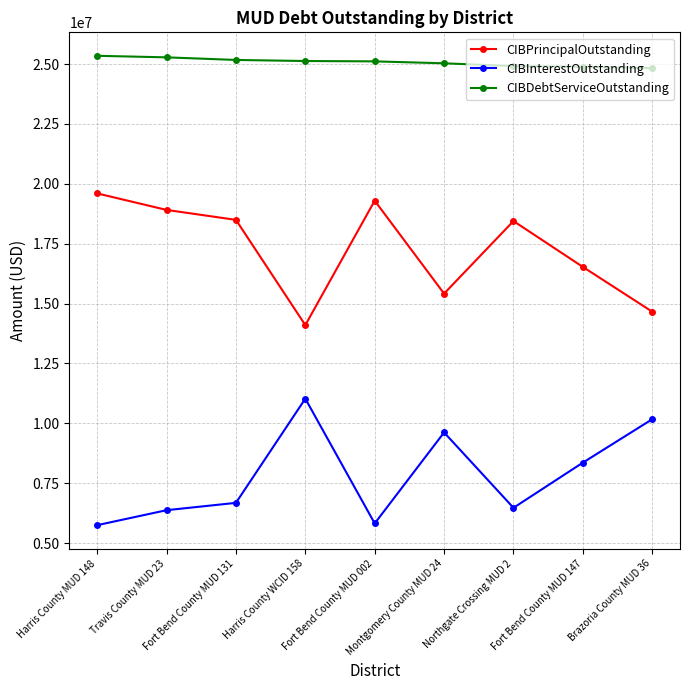

The CIBPrincipalOutstanding series shows 22887419.8 at Fort Bend County MUD 147. True or false?

False